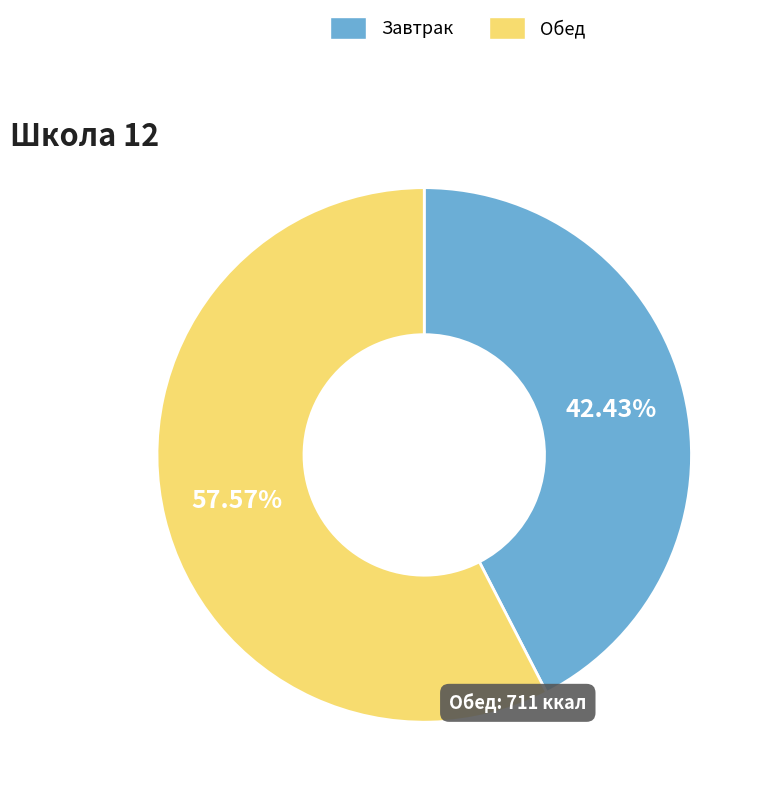

Does any single category account for the majority?

Yes